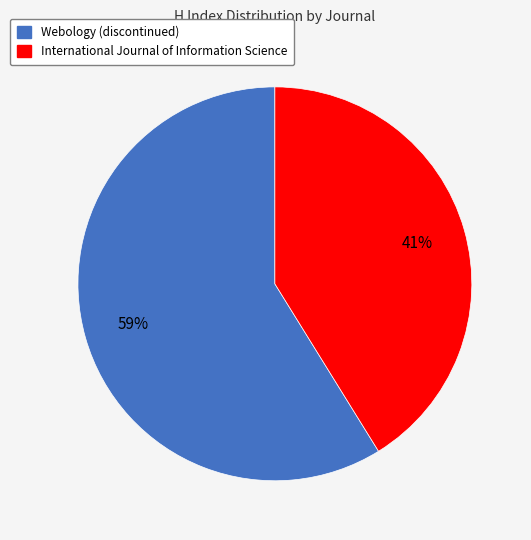

Is it true that Webology (discontinued) is 59% of the pie?

True